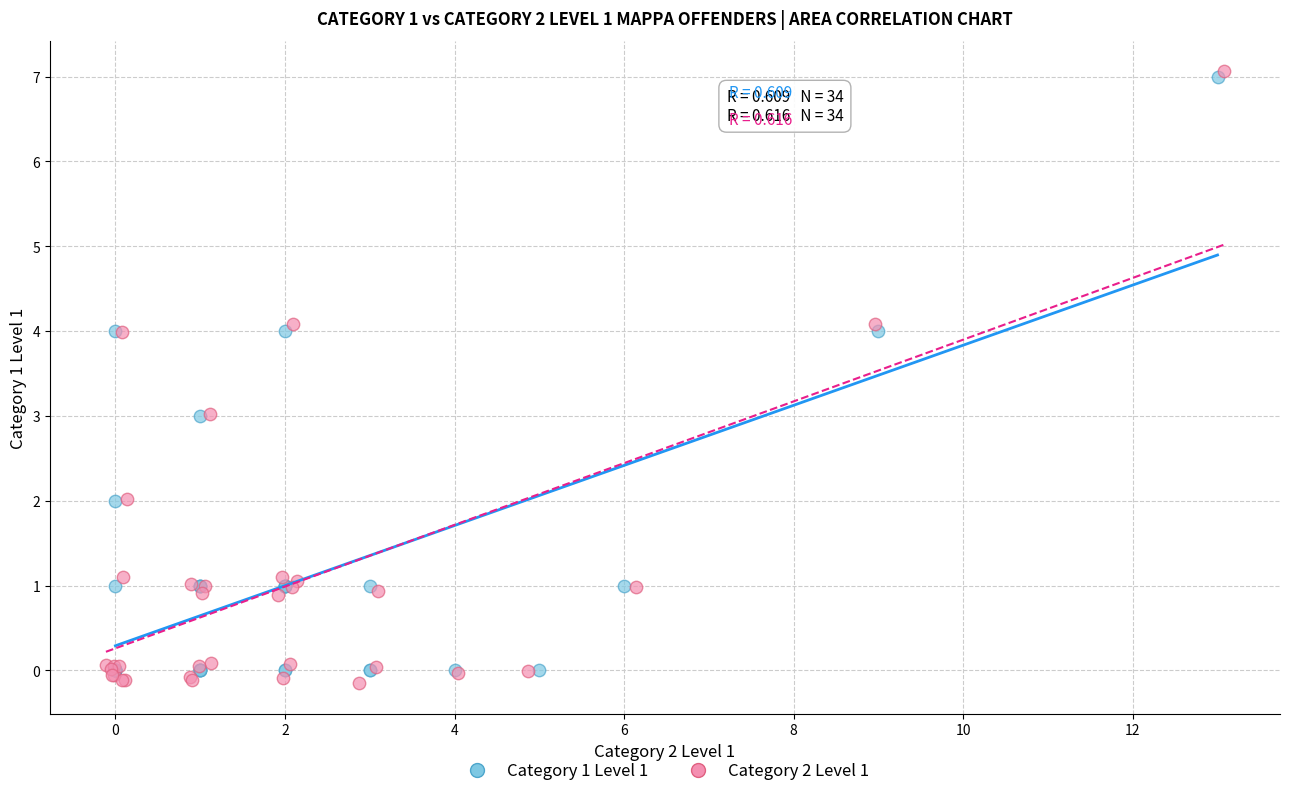

Which series has the widest spread of Y values?

Category 2 Level 1